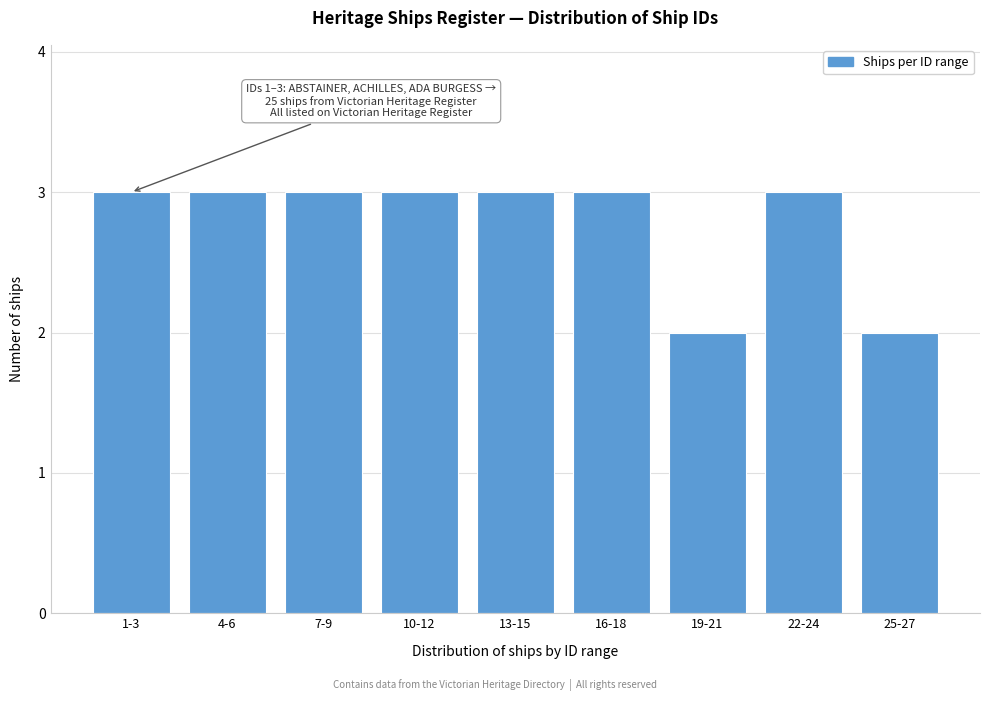

Reading right to left, transcribe all the data shown in this chart.

25-27=2	22-24=3	19-21=2	16-18=3	13-15=3	10-12=3	7-9=3	4-6=3	1-3=3